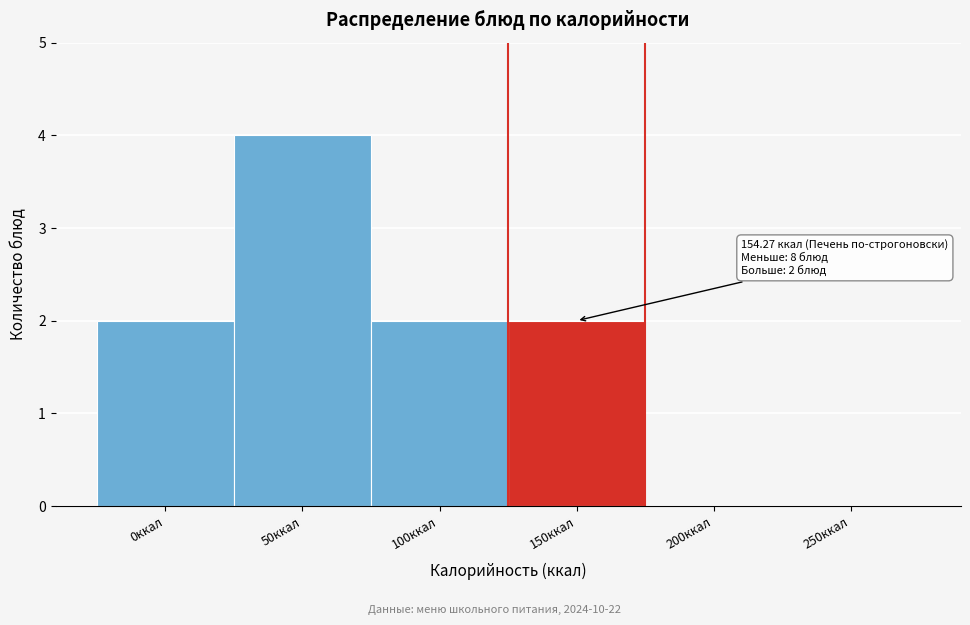

Reading left to right, what are all the values shown in this chart?

0ккал=2	50ккал=4	100ккал=2	150ккал=2	200ккал=0	250ккал=0